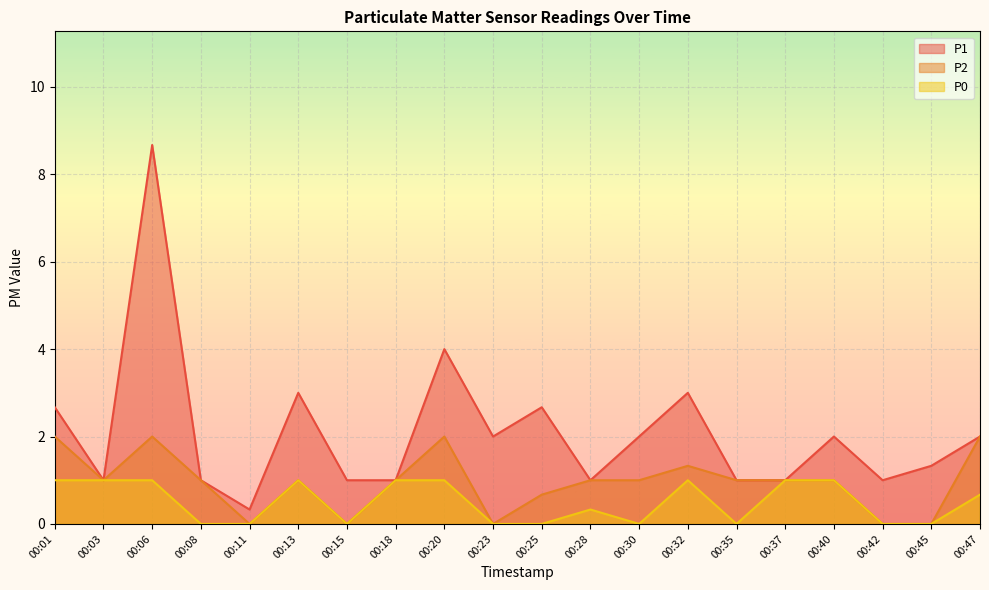

What is the lowest value of the P1 series?

0.3